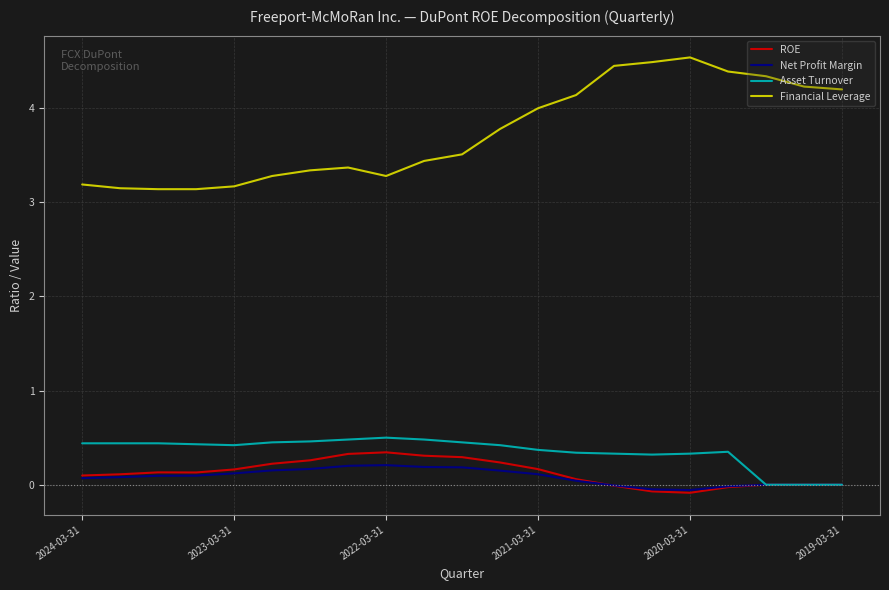

Which series has the widest spread of values?

Financial Leverage